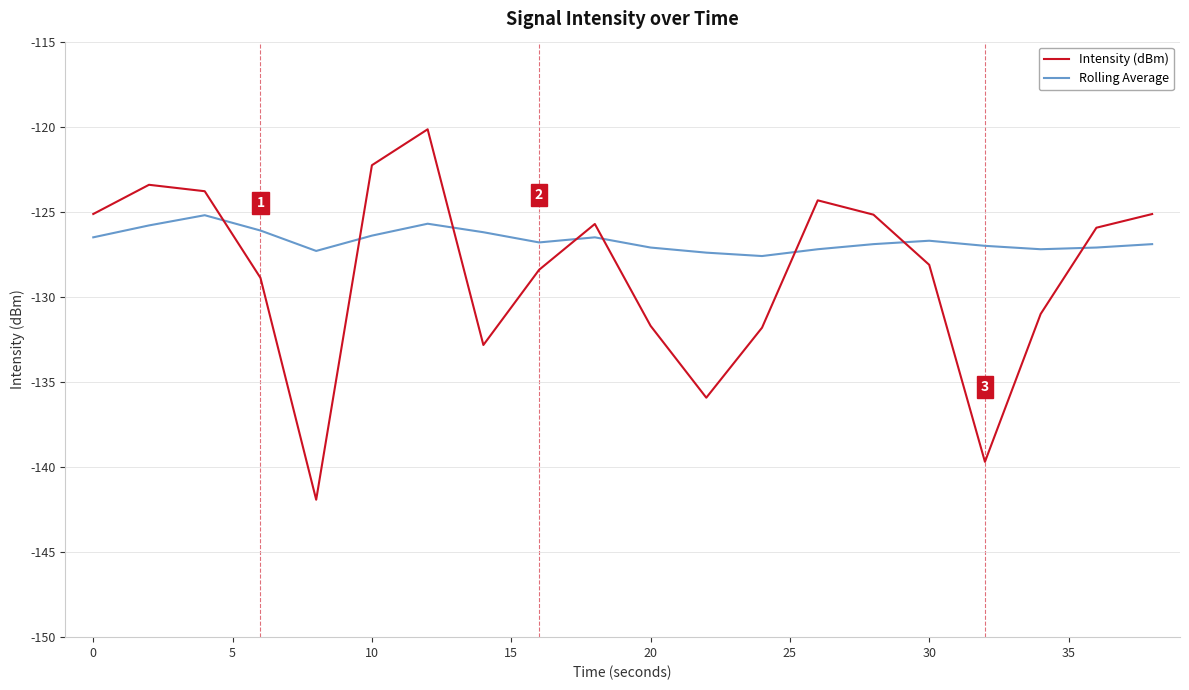

How many categories are shown in the chart?

20